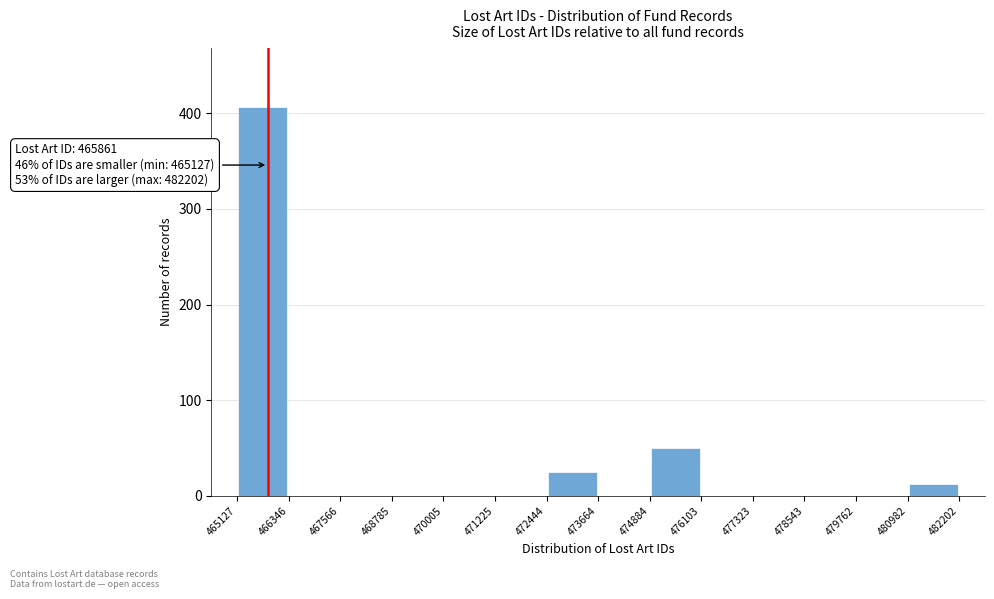

Which range on the x-axis has the tallest bar?

465127 to 466346